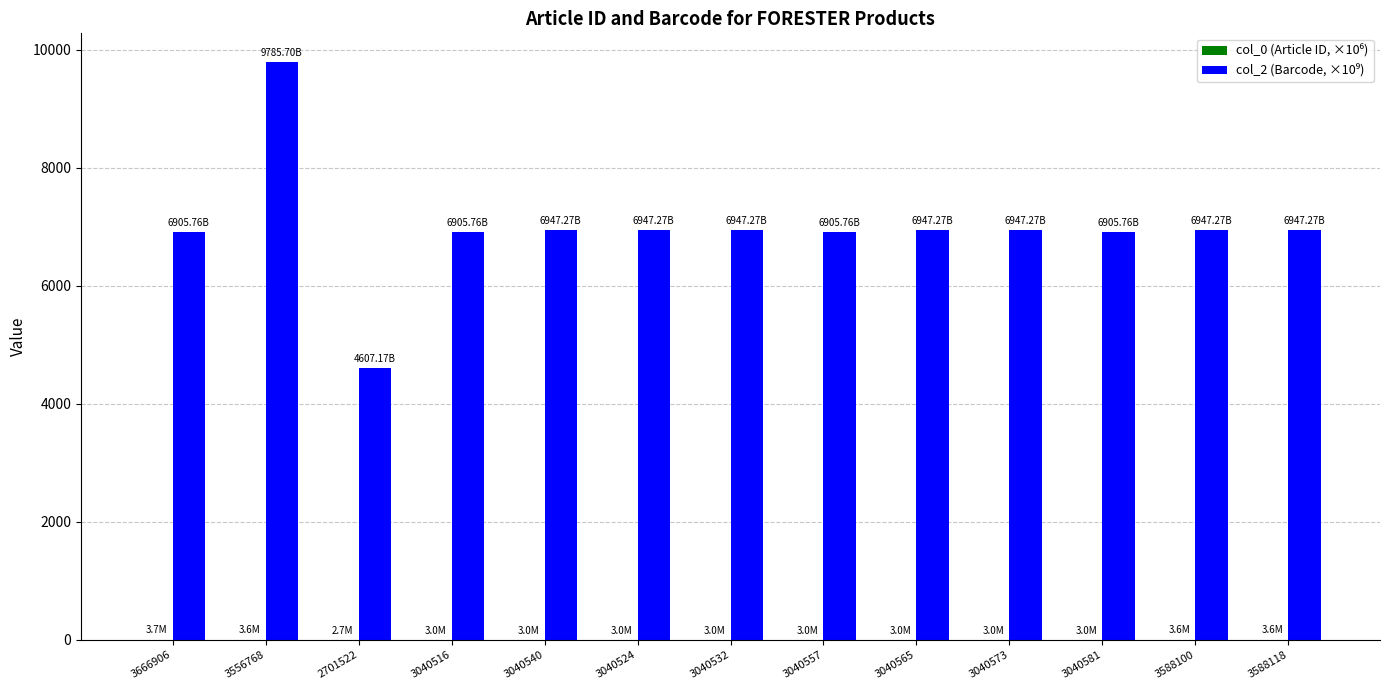

What is the sum of all col_0 (Article ID, ×10⁶) values?

41.4